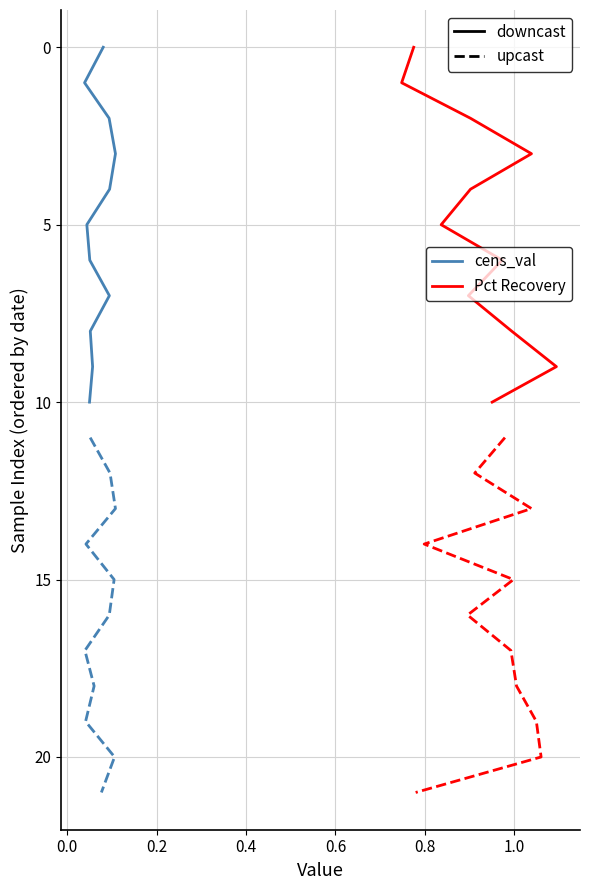

The value of Pct Recovery (upcast) at 0.6 is 3. True or false?

False